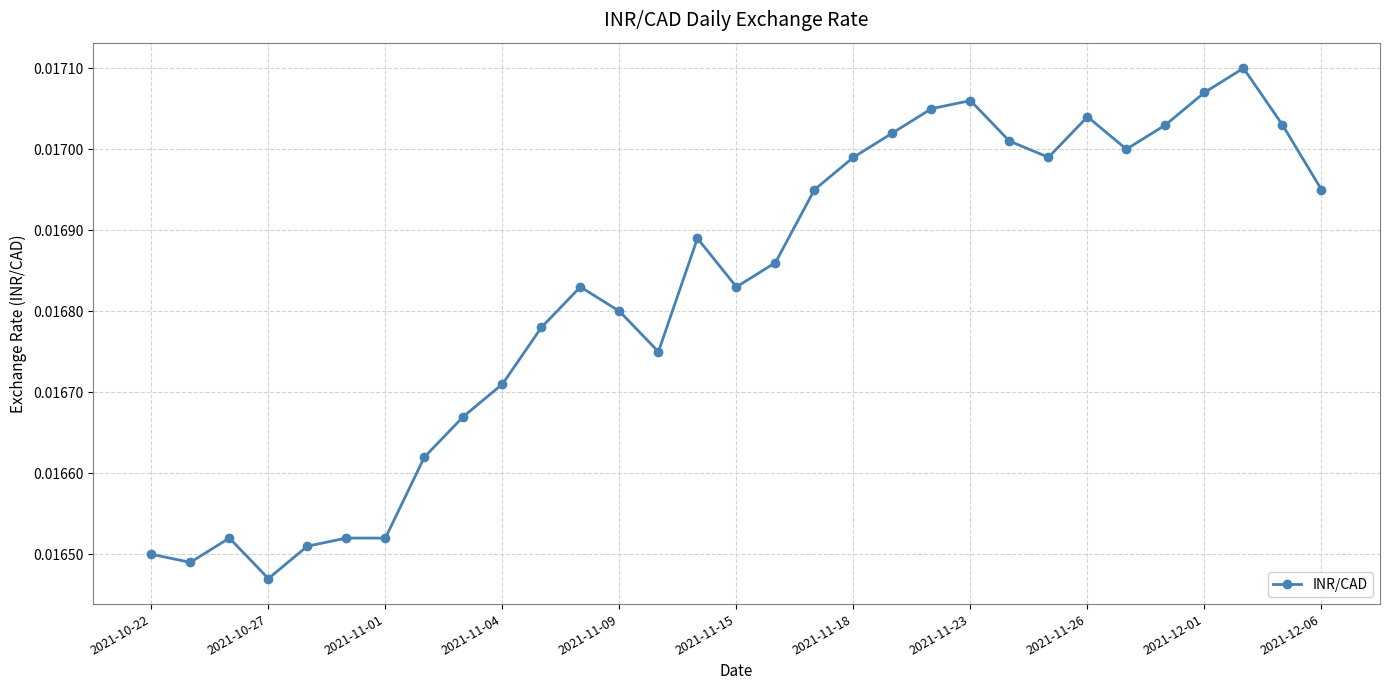

True or false: the data has more than 1 interior local peaks.

True